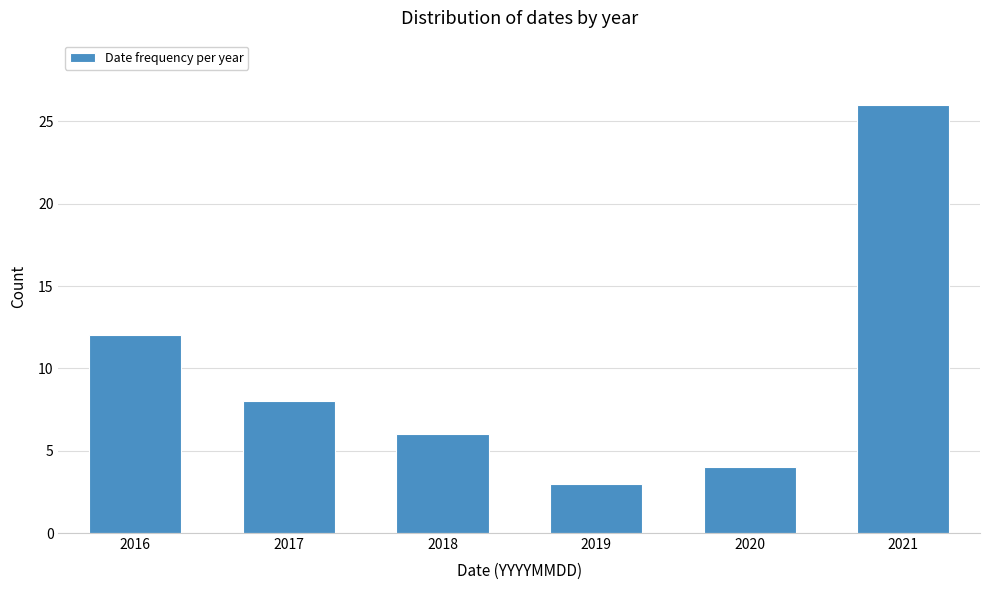

Reading right to left, extract all data points from this chart.

2021=26	2020=4	2019=3	2018=6	2017=8	2016=12